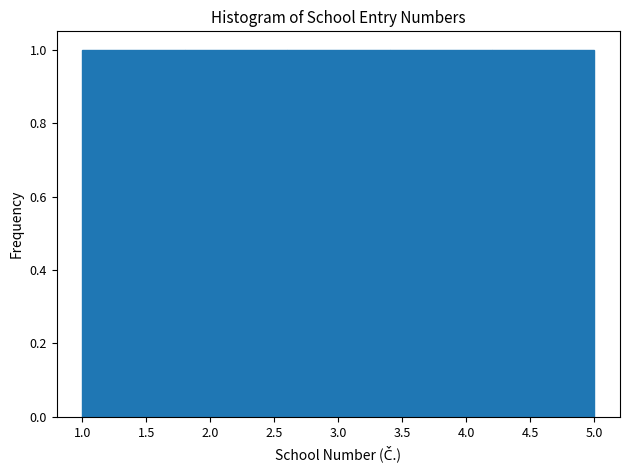

What is the height of the bar covering 4.2 to 5.0 on the x-axis? The values are not printed on the chart, so give them approximately, as read against the axis.

1